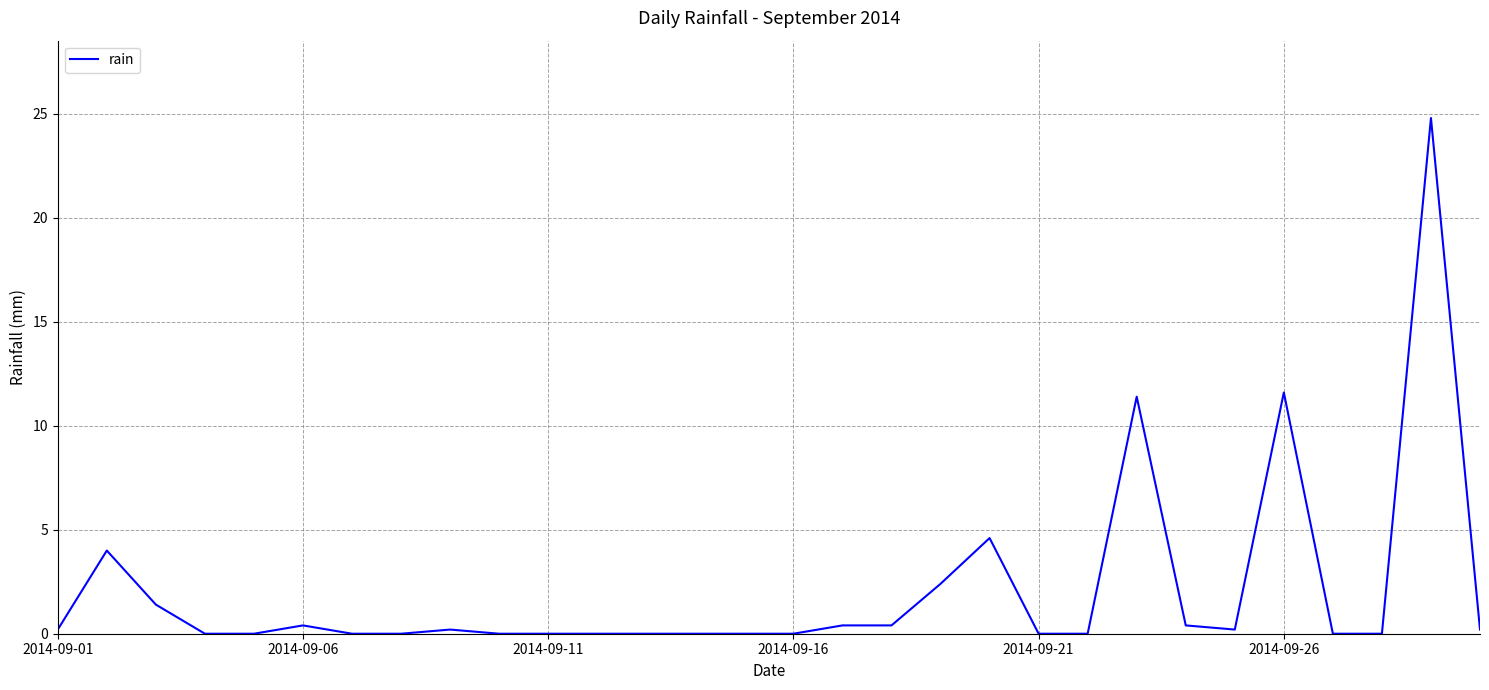

True or false: the data has more than 1 interior local peaks.

True